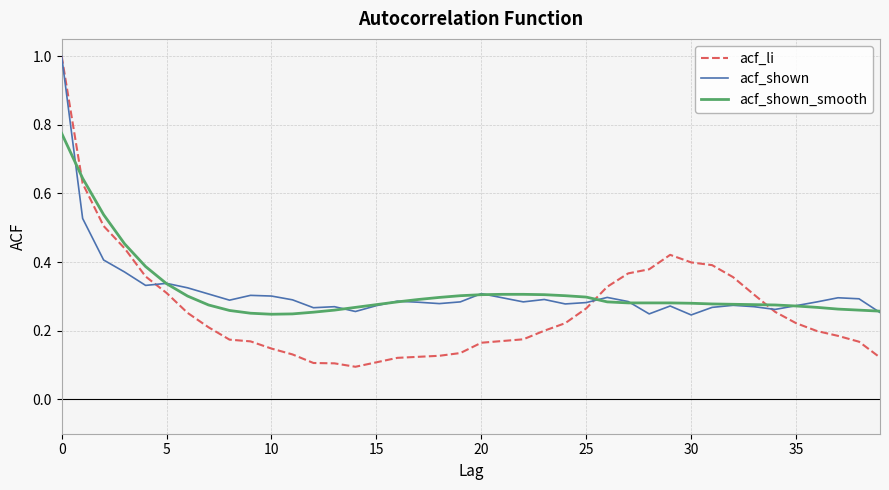

What is the maximum value for acf_li?

1.0